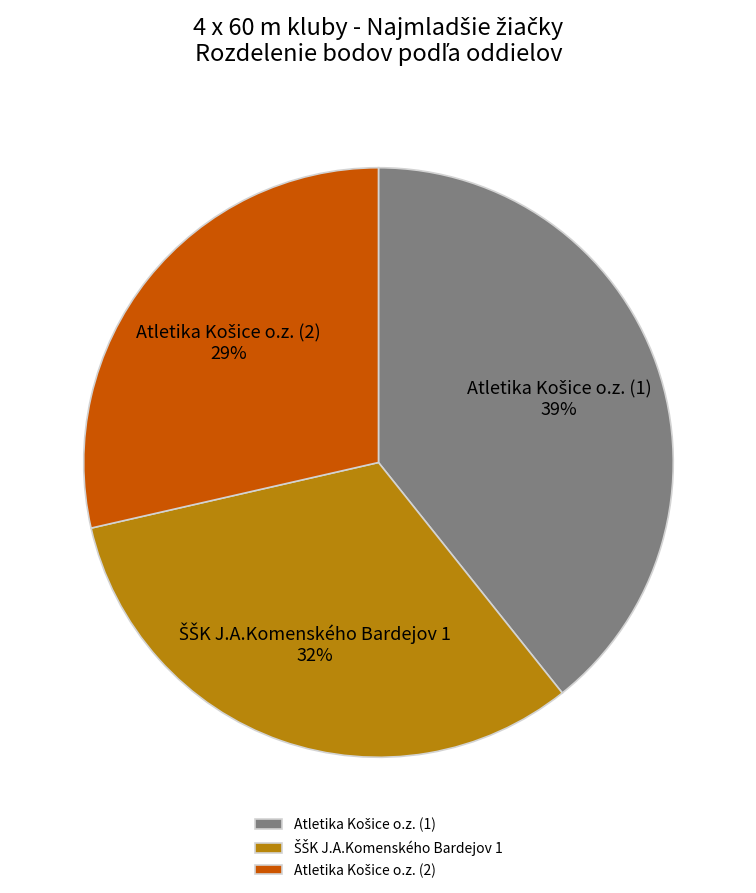

Does any single category account for the majority?

No